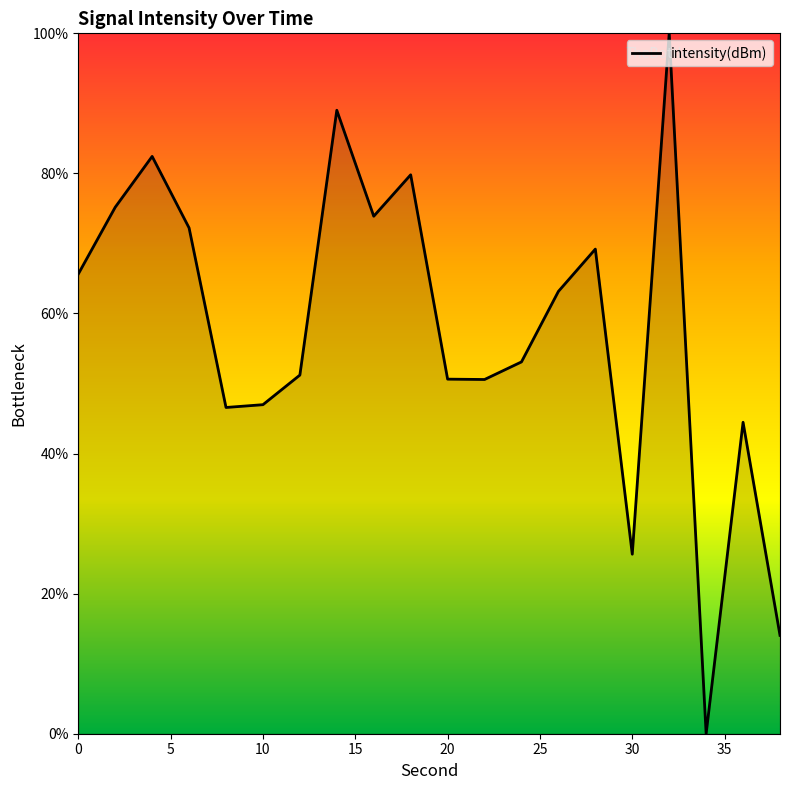

What is the maximum value shown in the chart?

100.0